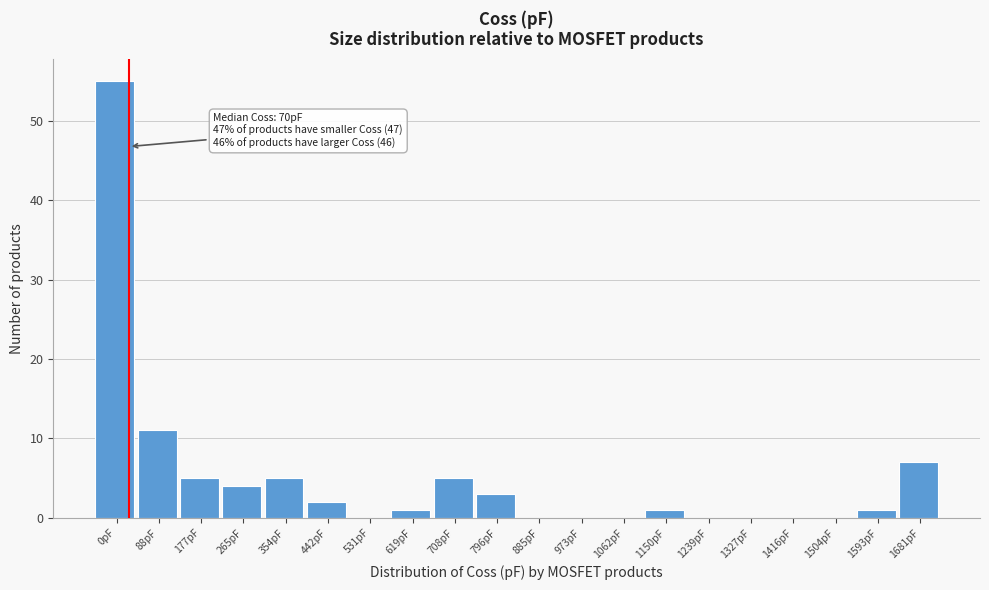

Reading left to right, what are all the values shown in this chart?

0pF=55	88pF=11	177pF=5	265pF=4	354pF=5	442pF=2	531pF=0	619pF=1	708pF=5	796pF=3	885pF=0	973pF=0	1062pF=0	1150pF=1	1239pF=0	1327pF=0	1416pF=0	1504pF=0	1593pF=1	1681pF=7